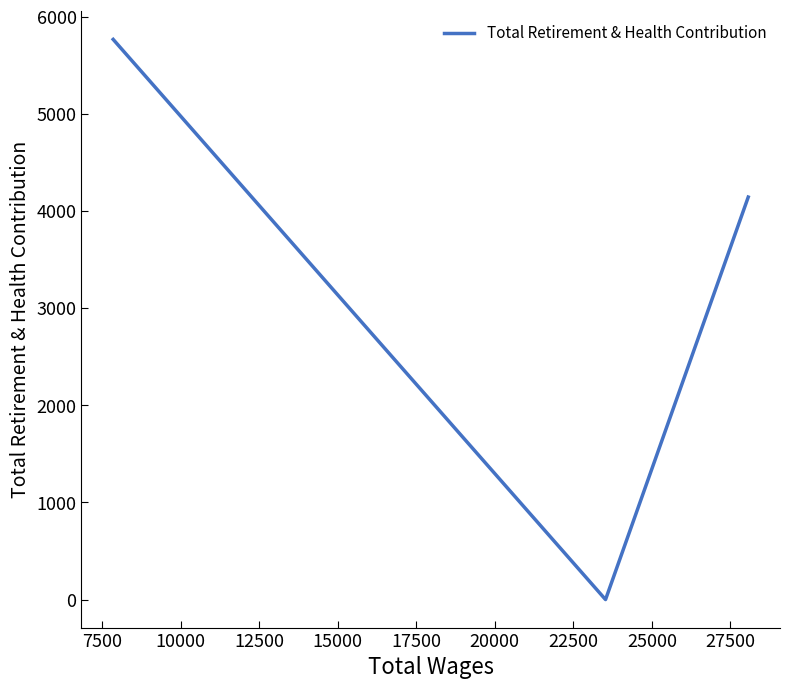

How many series are shown in this chart?

1